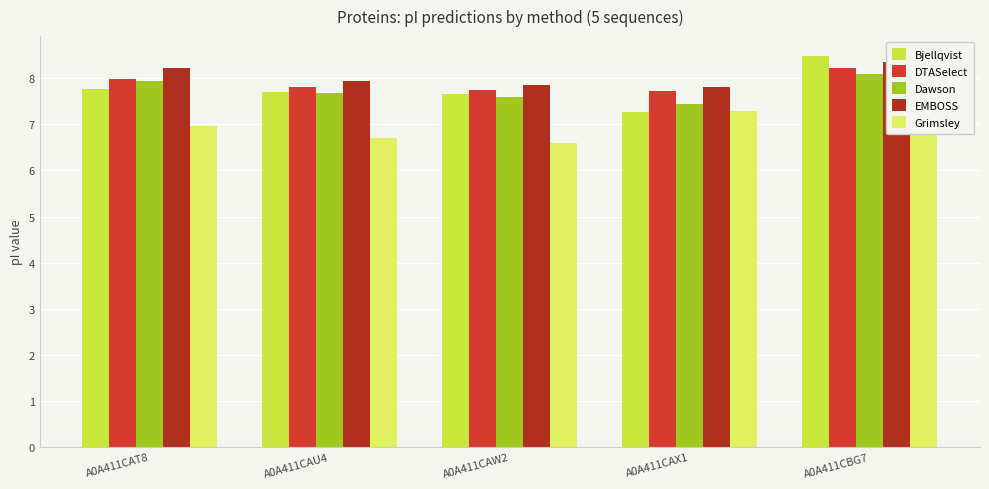

What is the difference between the maximum and minimum values in the DTASelect series?

0.5